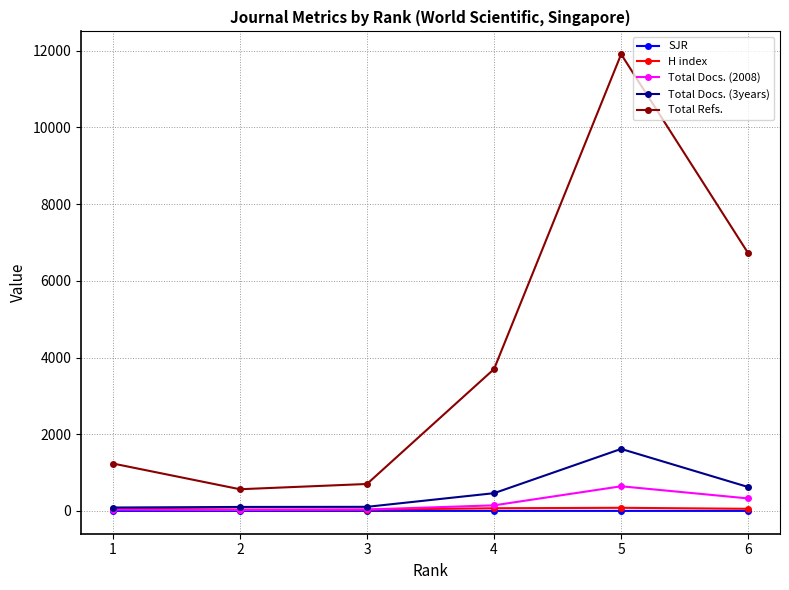

How many interior local valleys does the Total Refs. series have?

1